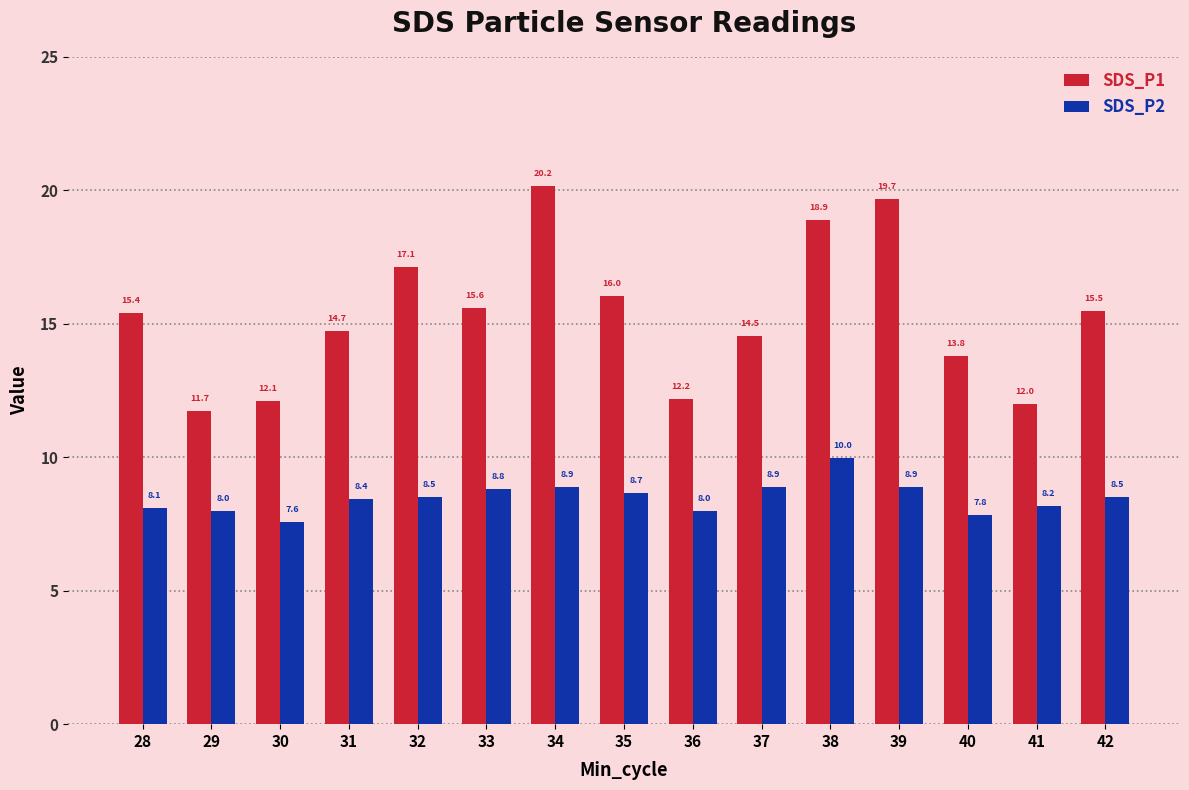

Is the value of SDS_P2 at 41 greater than the value of SDS_P1 at 41?

No